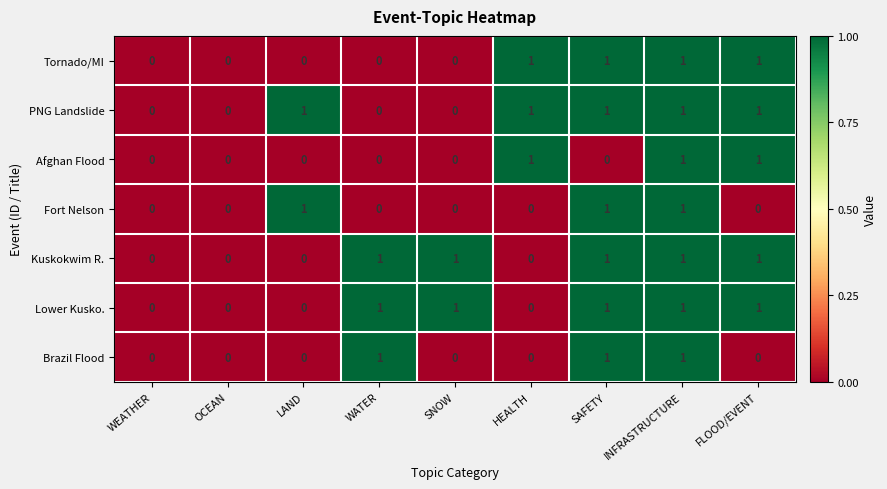

What is the sum of all Tornado/MI values?

4